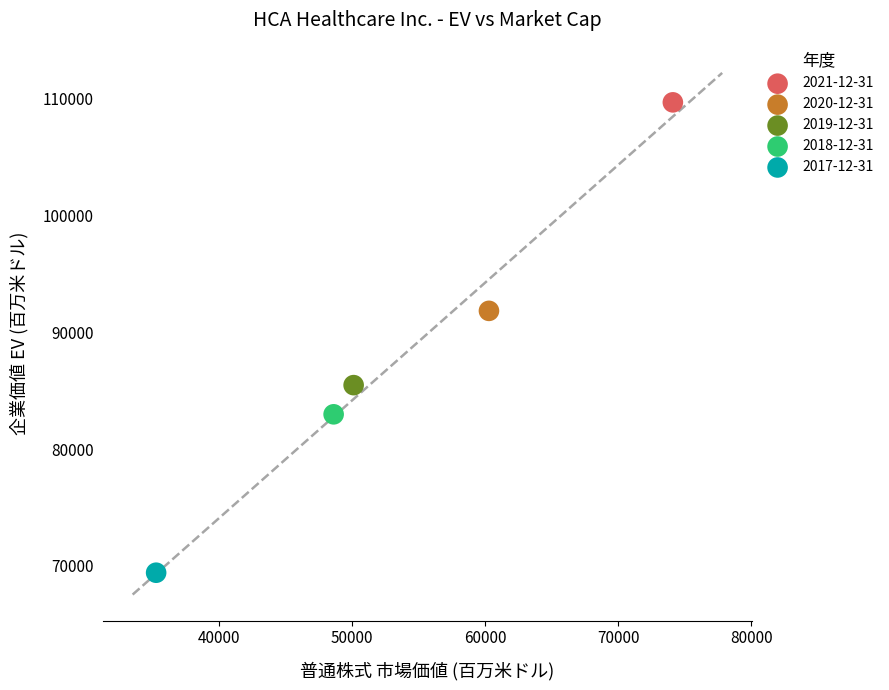

What are all the series names shown in the legend?

2021-12-31, 2020-12-31, 2019-12-31, 2018-12-31, 2017-12-31